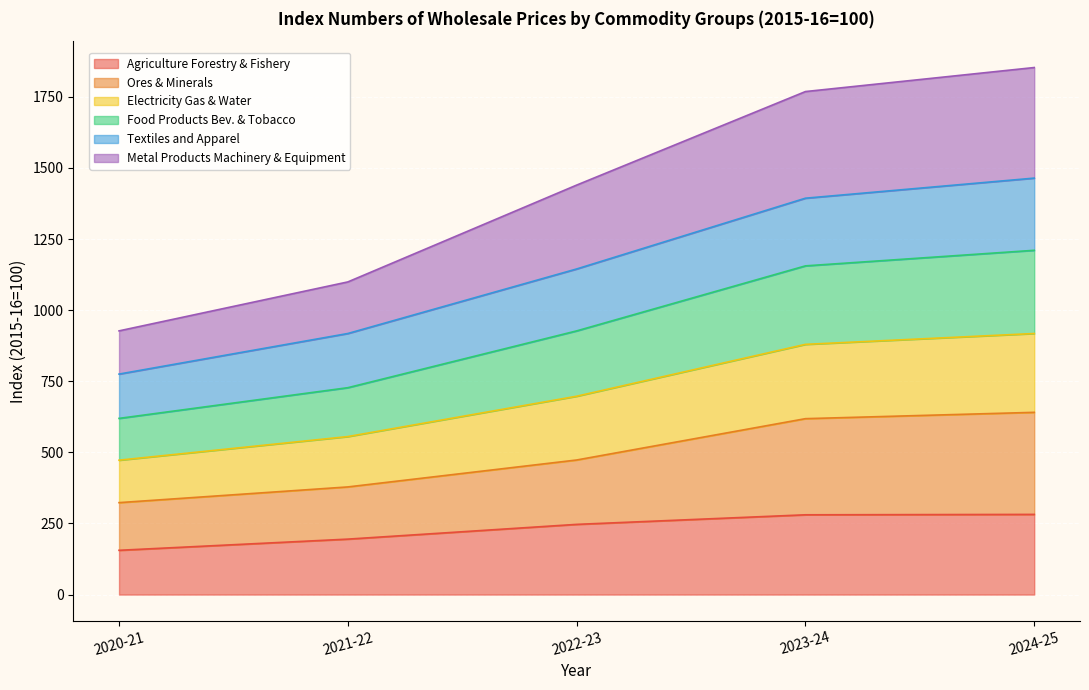

What is the lowest value of the Agriculture Forestry & Fishery series?

155.7